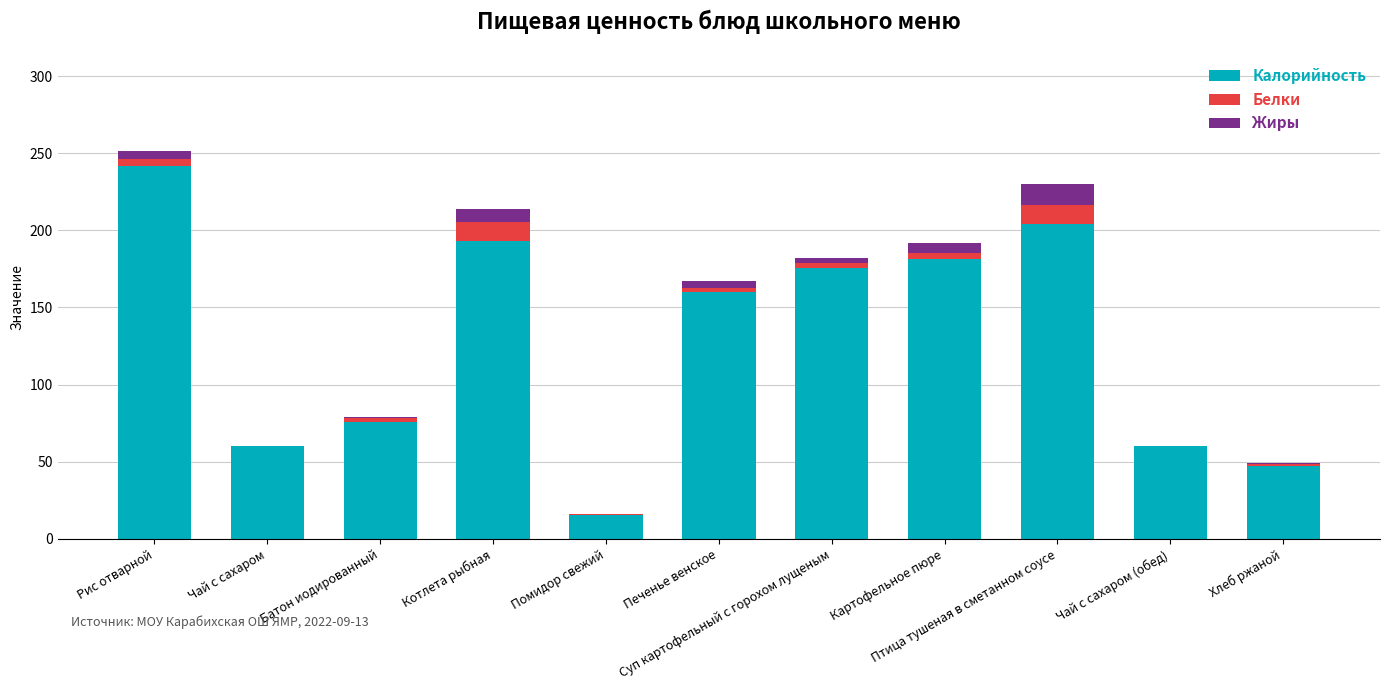

What is the sum of all Калорийность values?

1415.0